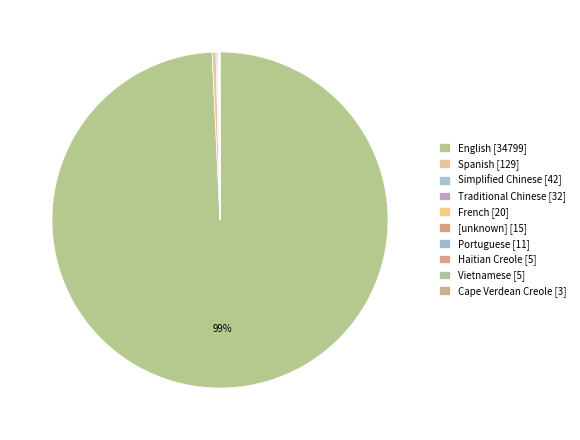

Is it true that Traditional Chinese is 0% of the pie?

True